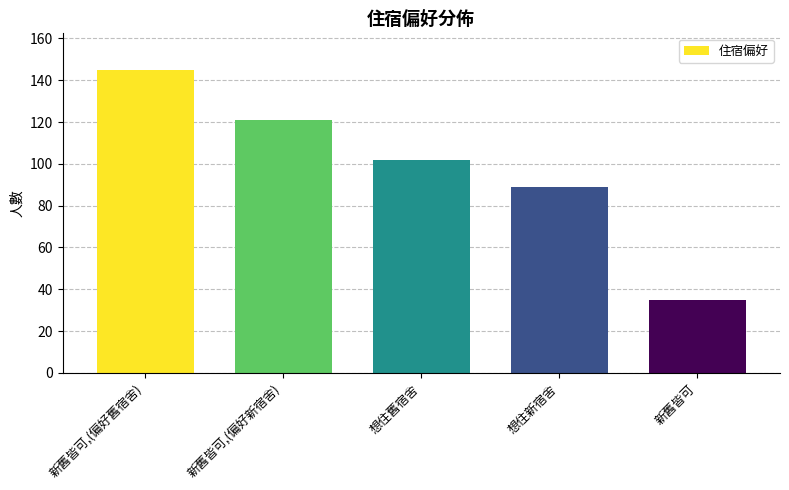

Reading right to left, transcribe all the data shown in this chart.

35	89	102	121	145